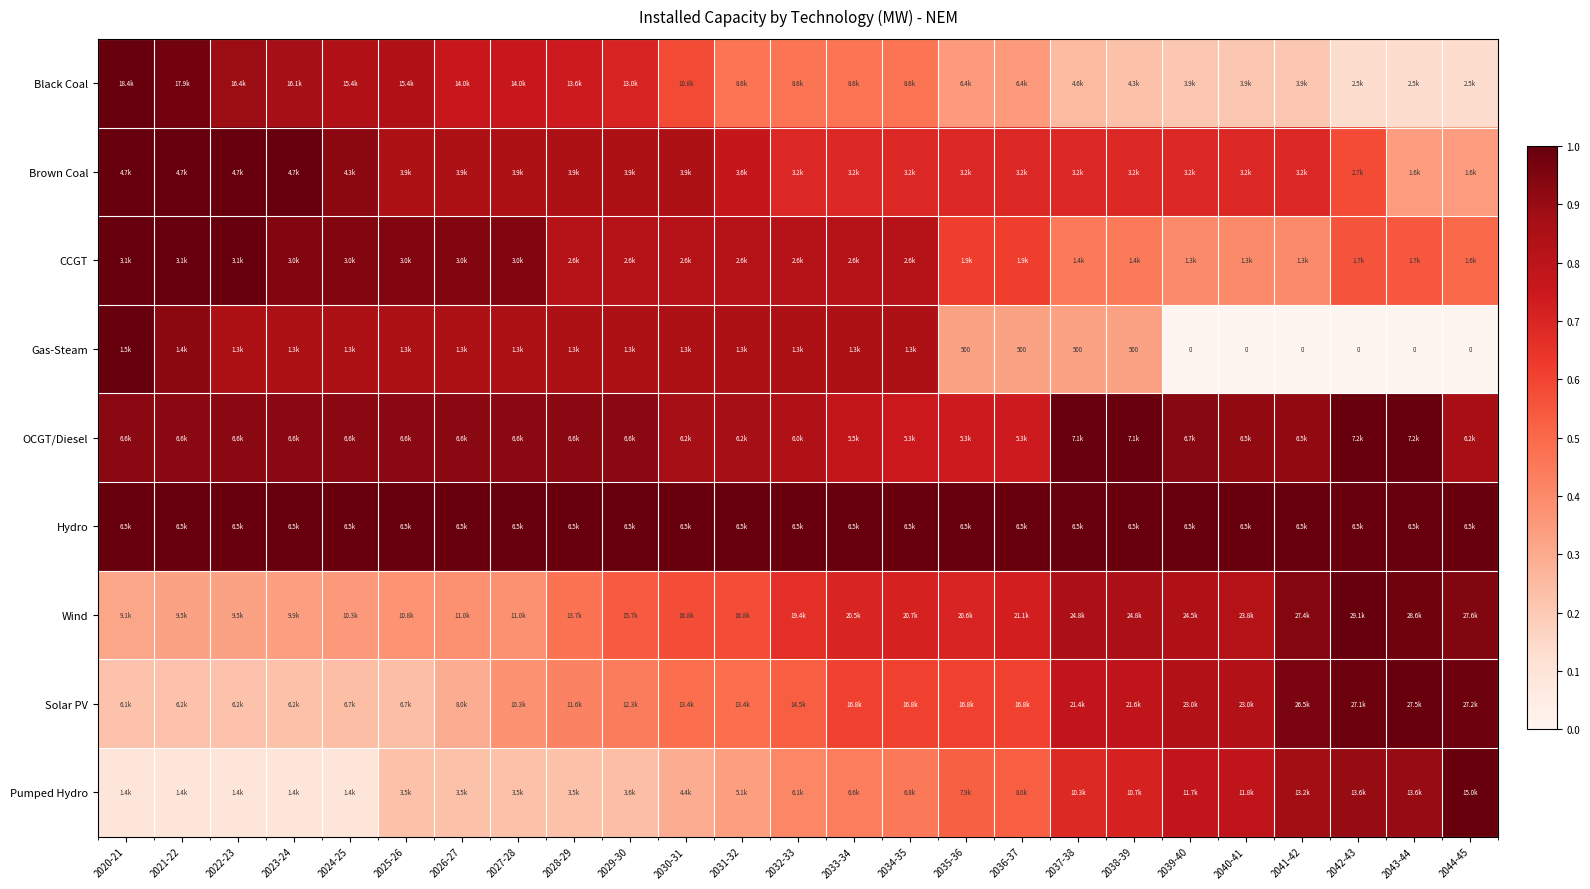

Where is Solar PV nearest to the value 0?

2020-21